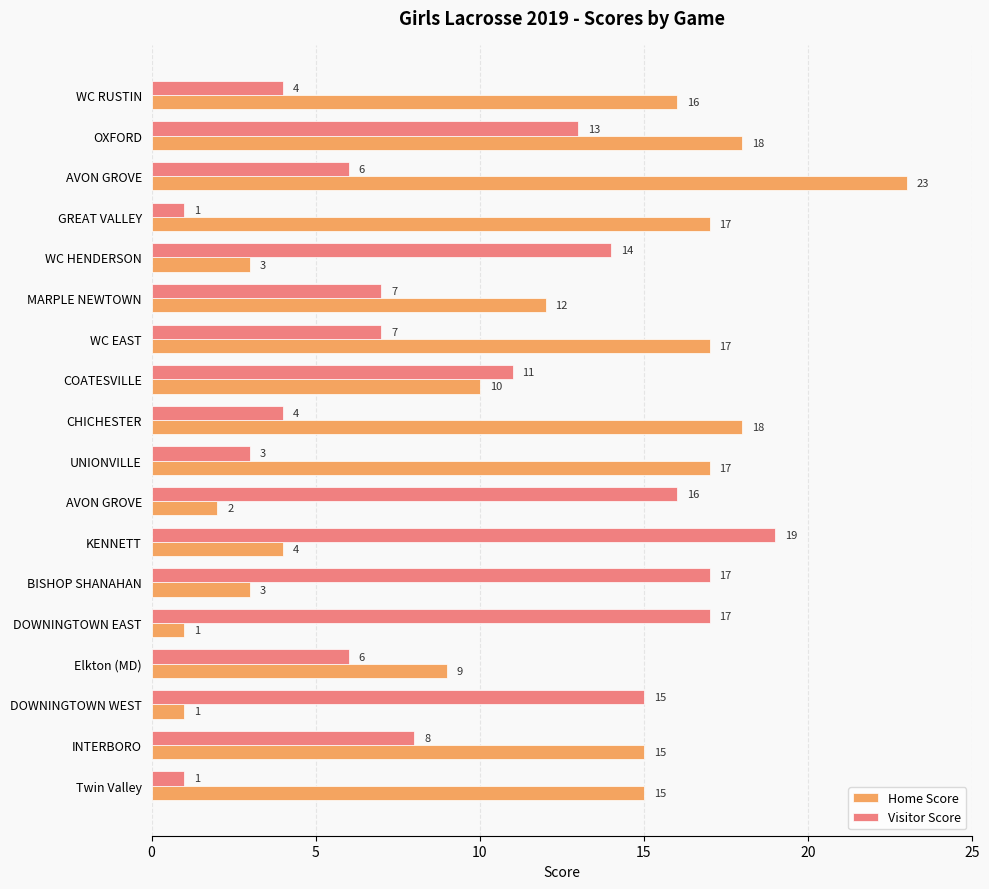

What is the difference between the second highest and minimum values in the Visitor Score series?

16